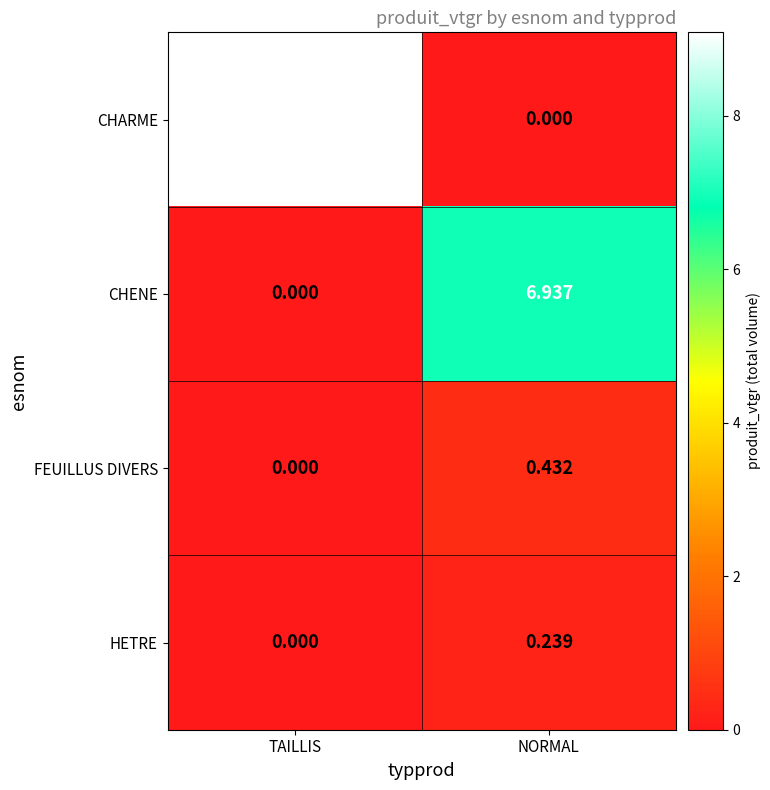

At which label is HETRE closest to 0?

TAILLIS